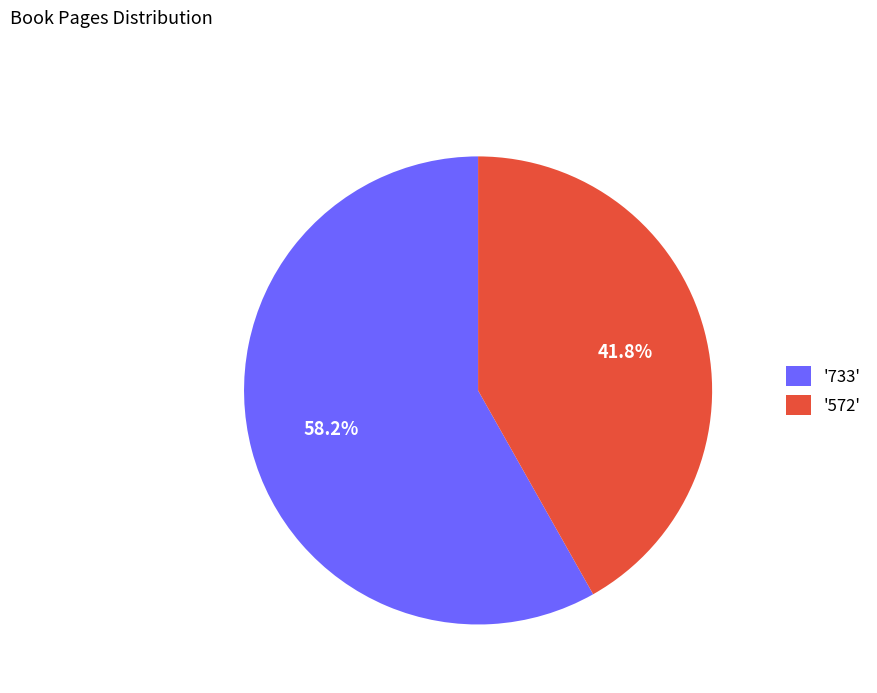

What percentage is NOT represented by '733'?

41.8%